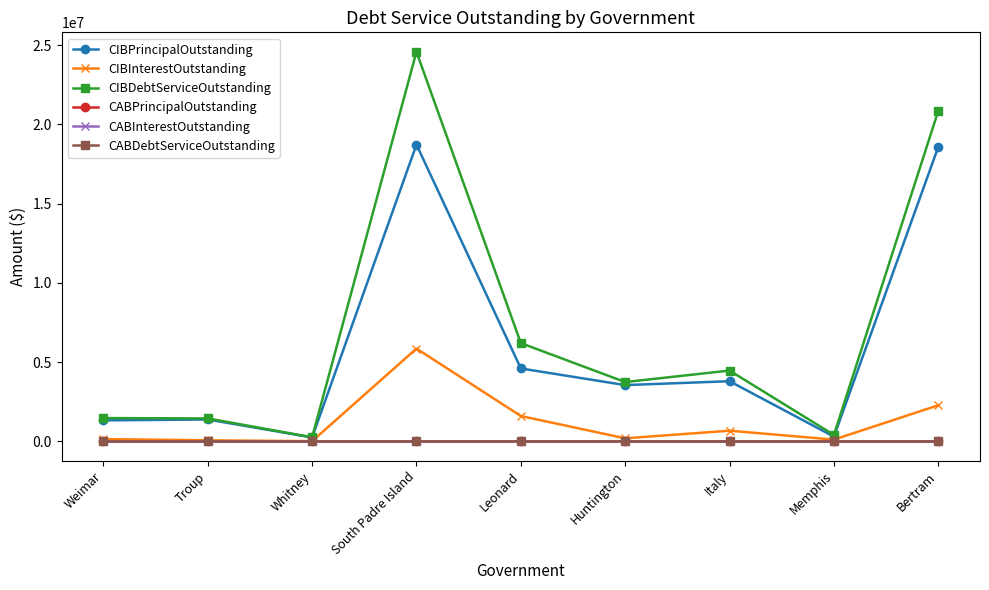

Which category has the highest value across all series?

South Padre Island